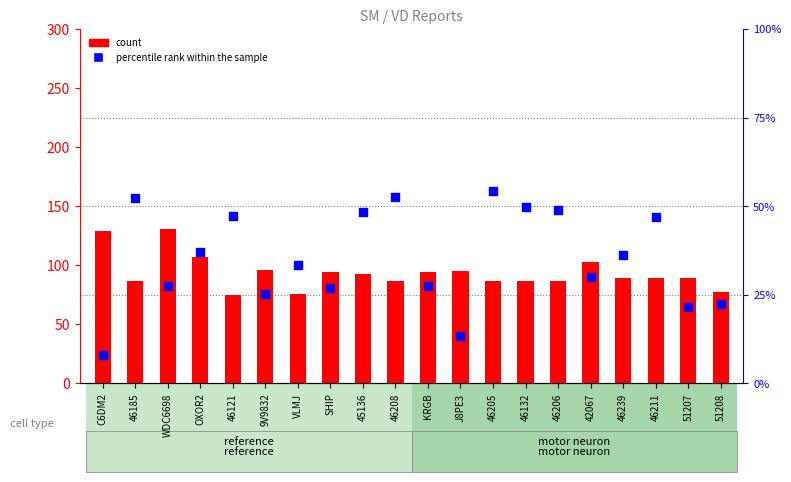

Which series reaches the maximum Y coordinate?

count